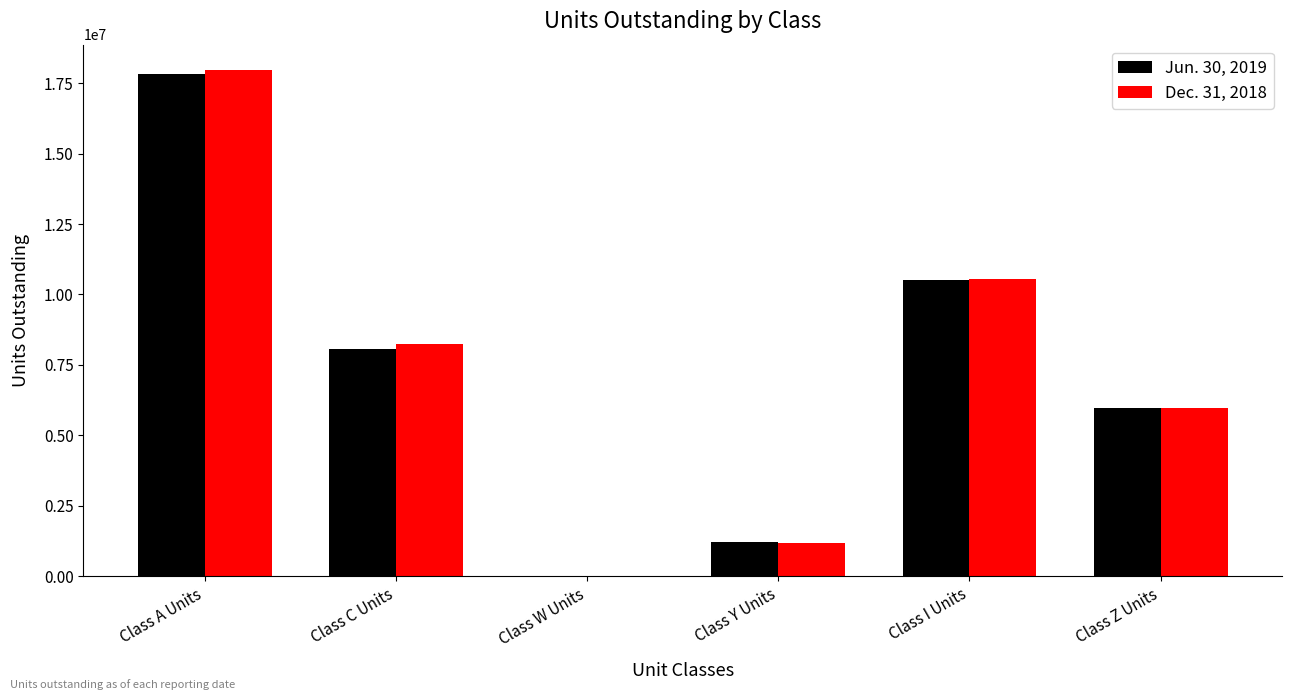

Does the chart contain stacked bars?

No